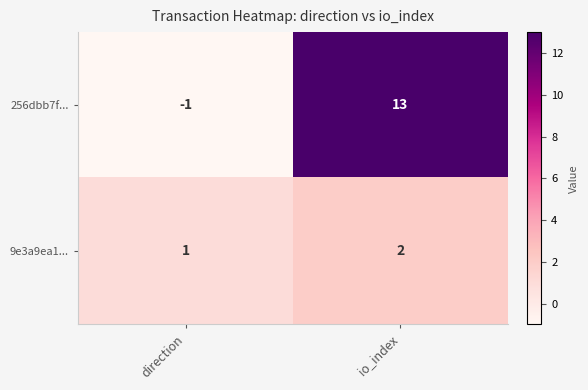

Rank the series at io_index from highest to lowest value.

256dbb7f..., 9e3a9ea1...